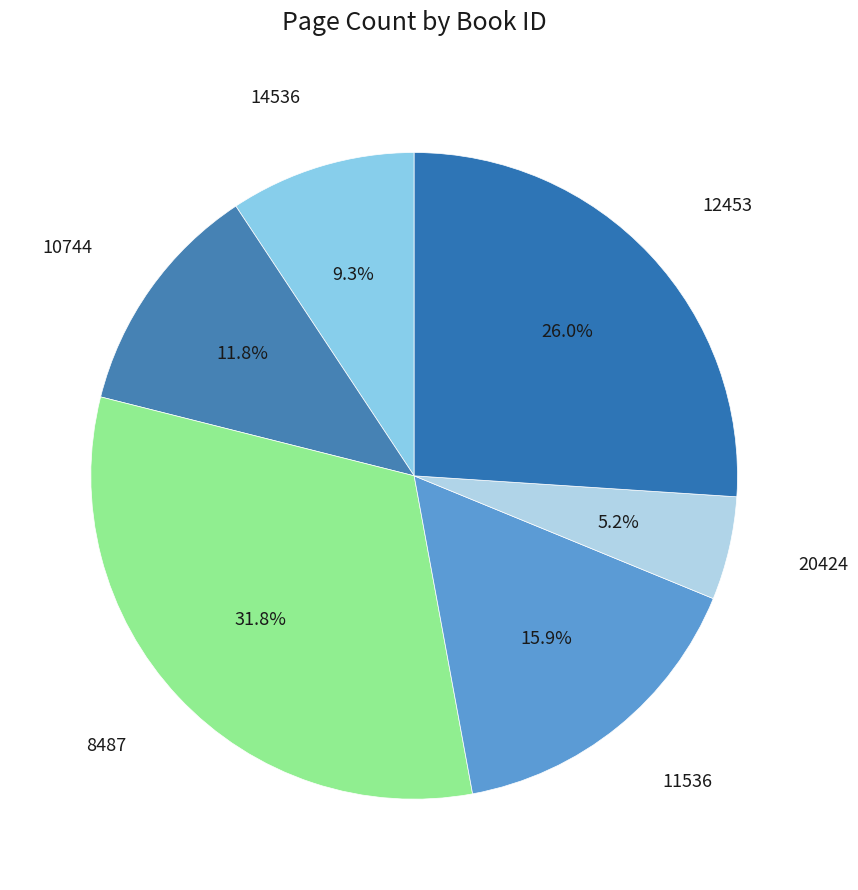

How many slices are in this pie chart?

6